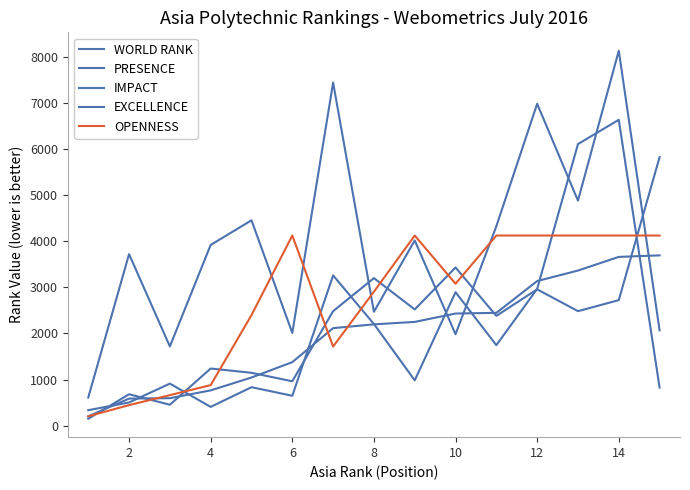

Does the chart have visible grid lines?

No